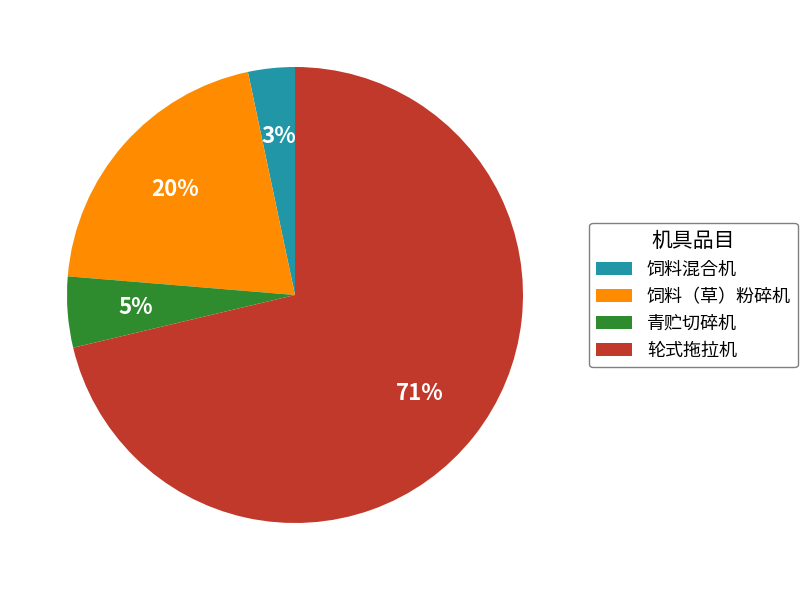

What is the smallest slice in the pie chart?

饲料混合机